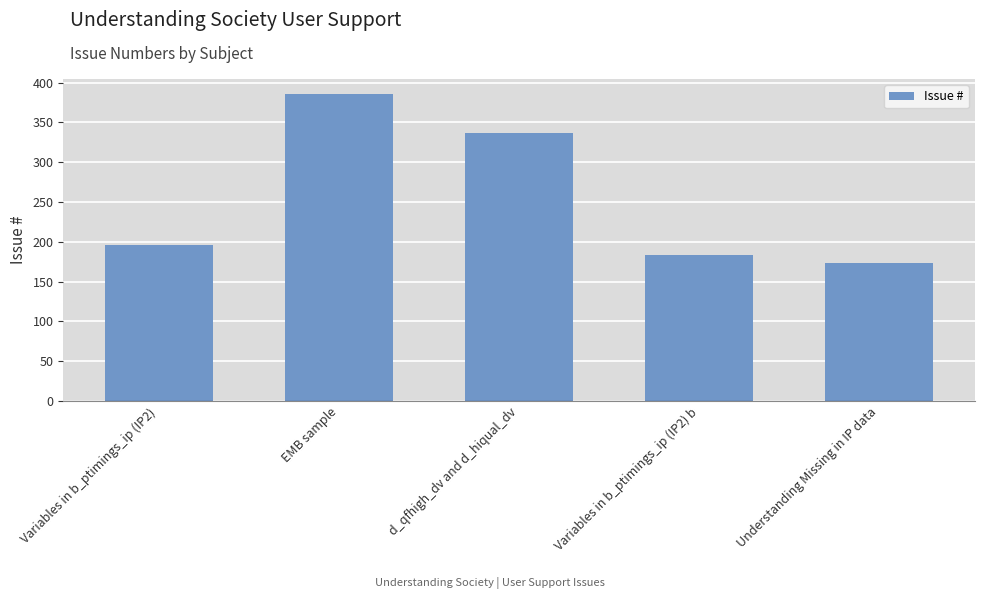

What is the average value?

255